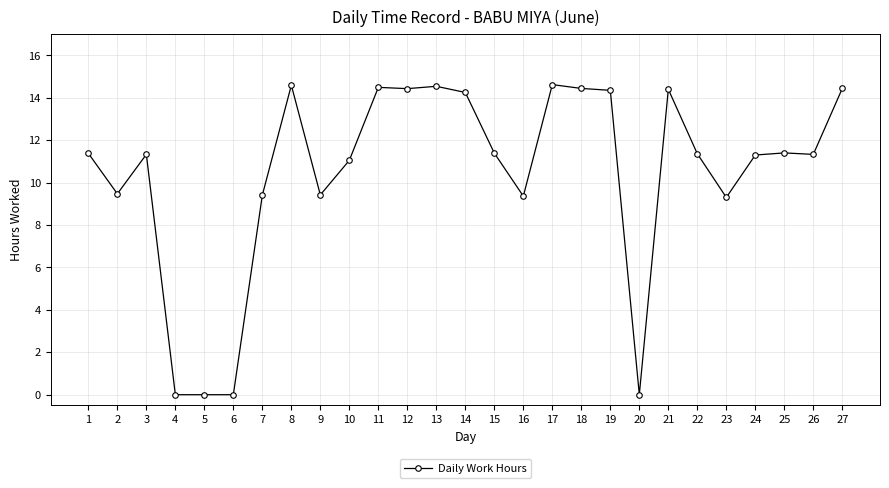

What is the change in value from 9 to 10?

+1.6